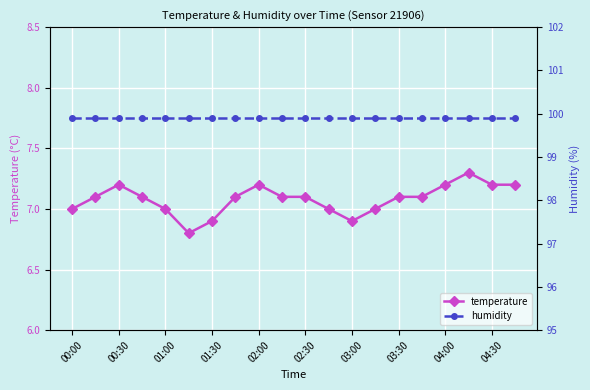

How many lines are shown in the chart?

2